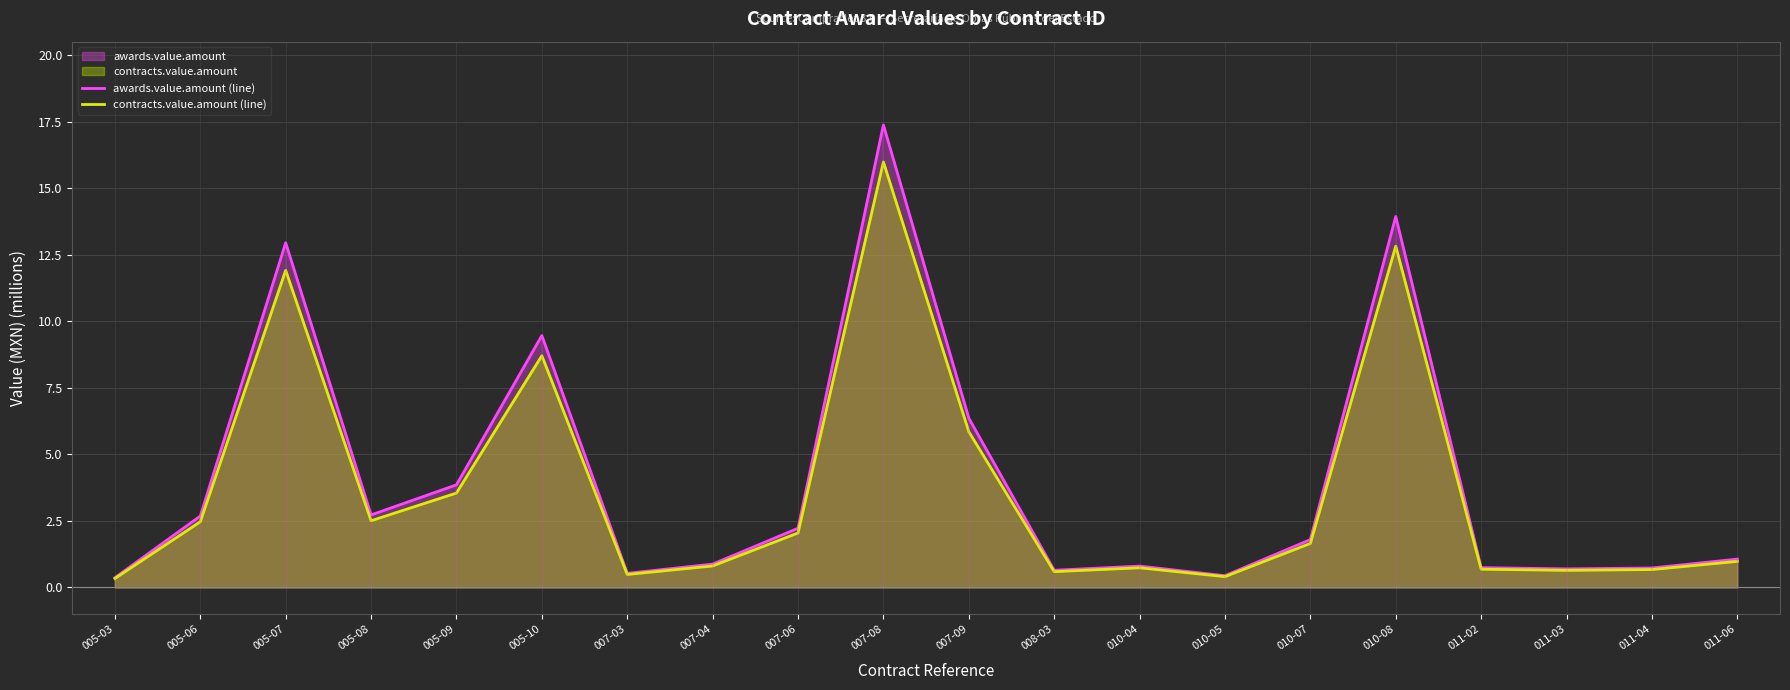

What is the total value across all series at 008-03?

1.2